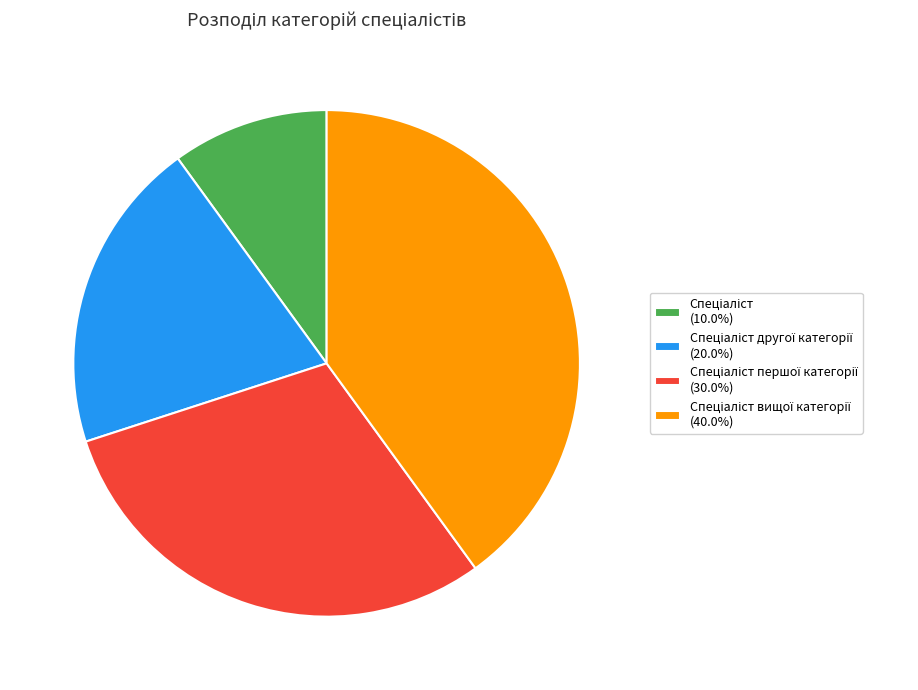

Is there a majority slice in this chart?

No